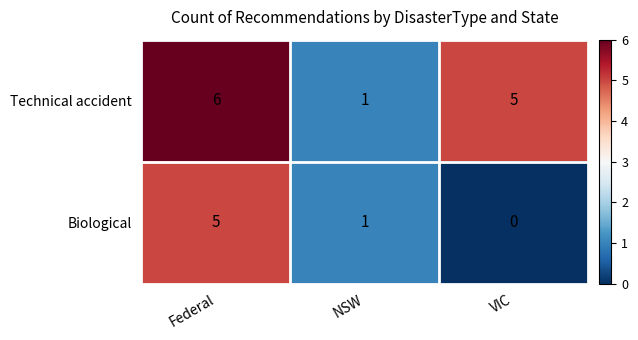

Is it true that Biological equals 1 at NSW?

True